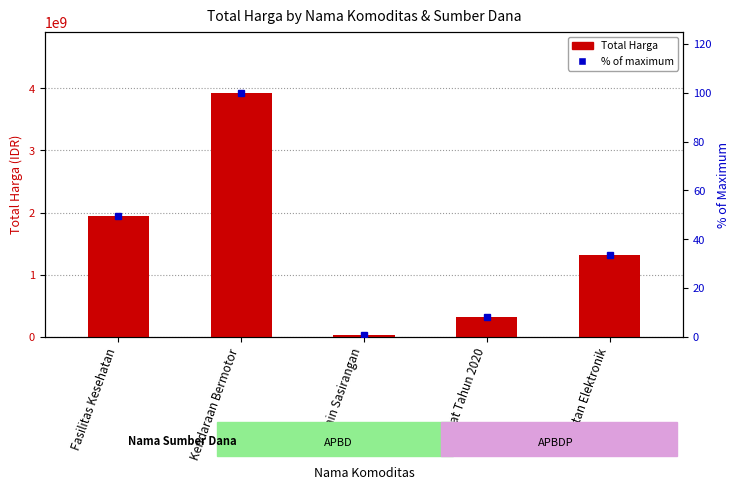

What is the sum of all Total Harga values?

7554456250.0